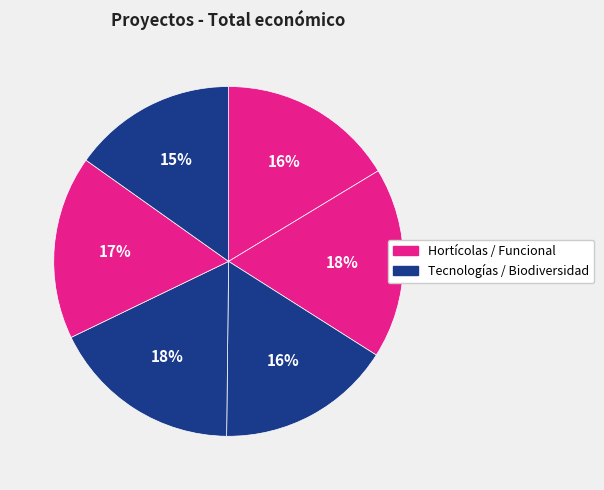

Is there a majority slice in this chart?

No